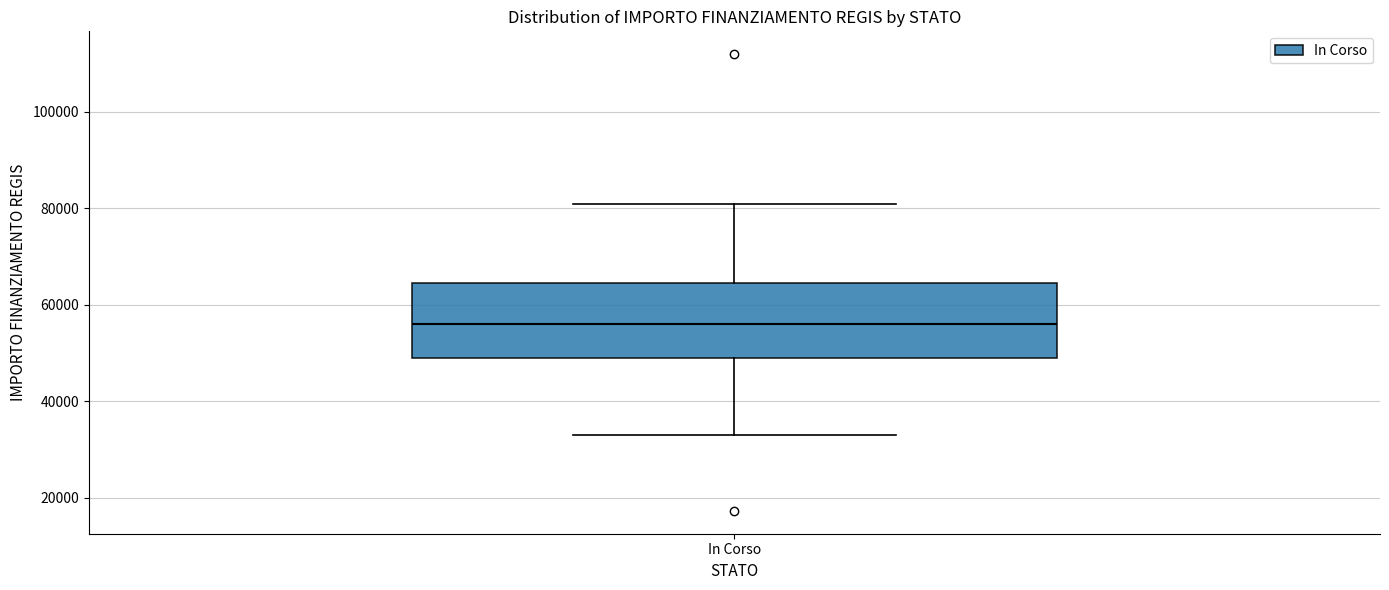

Read this box plot against the y-axis: the position of the median line, the range covered by the box, and the ends of both whiskers. The values are not printed on the chart, so give them approximately, as read against the axis.

median 56000, box 50000 to 64000, whiskers 32000 to 80000